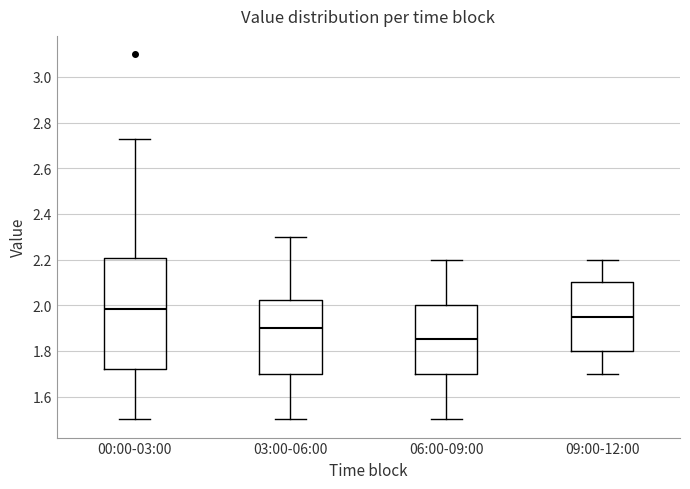

Where is the lower edge of the box for 06:00-09:00 on the y-axis? The values are not printed on the chart, so give them approximately, as read against the axis.

1.70